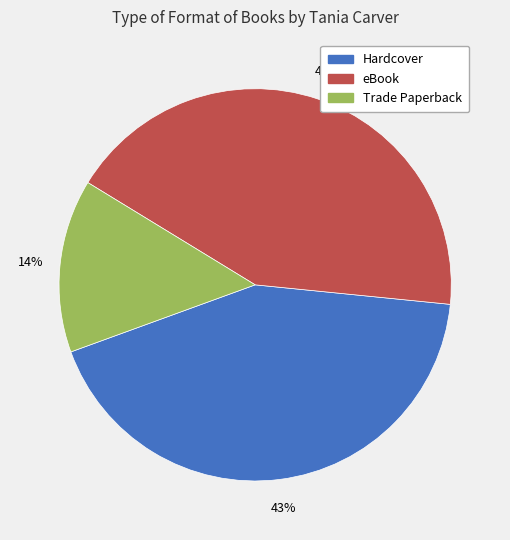

To the nearest percent, what is the average slice percentage?

33%